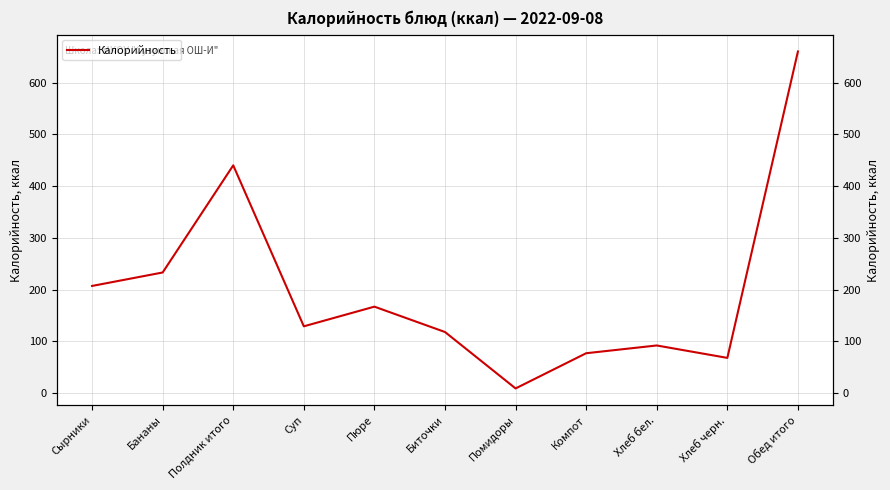

What is the difference between the second highest and second lowest values?

372